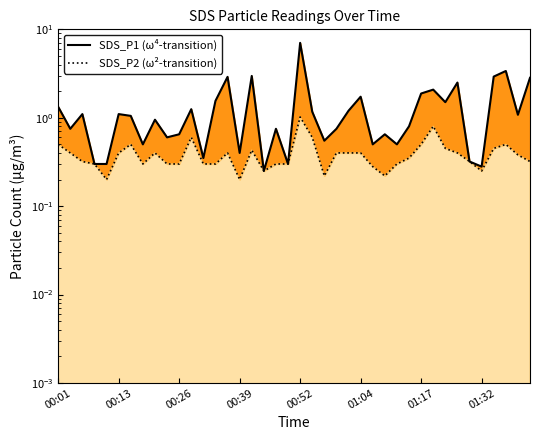

What is the sum of the SDS_P1 values at 00:31 and 00:13?

1.5